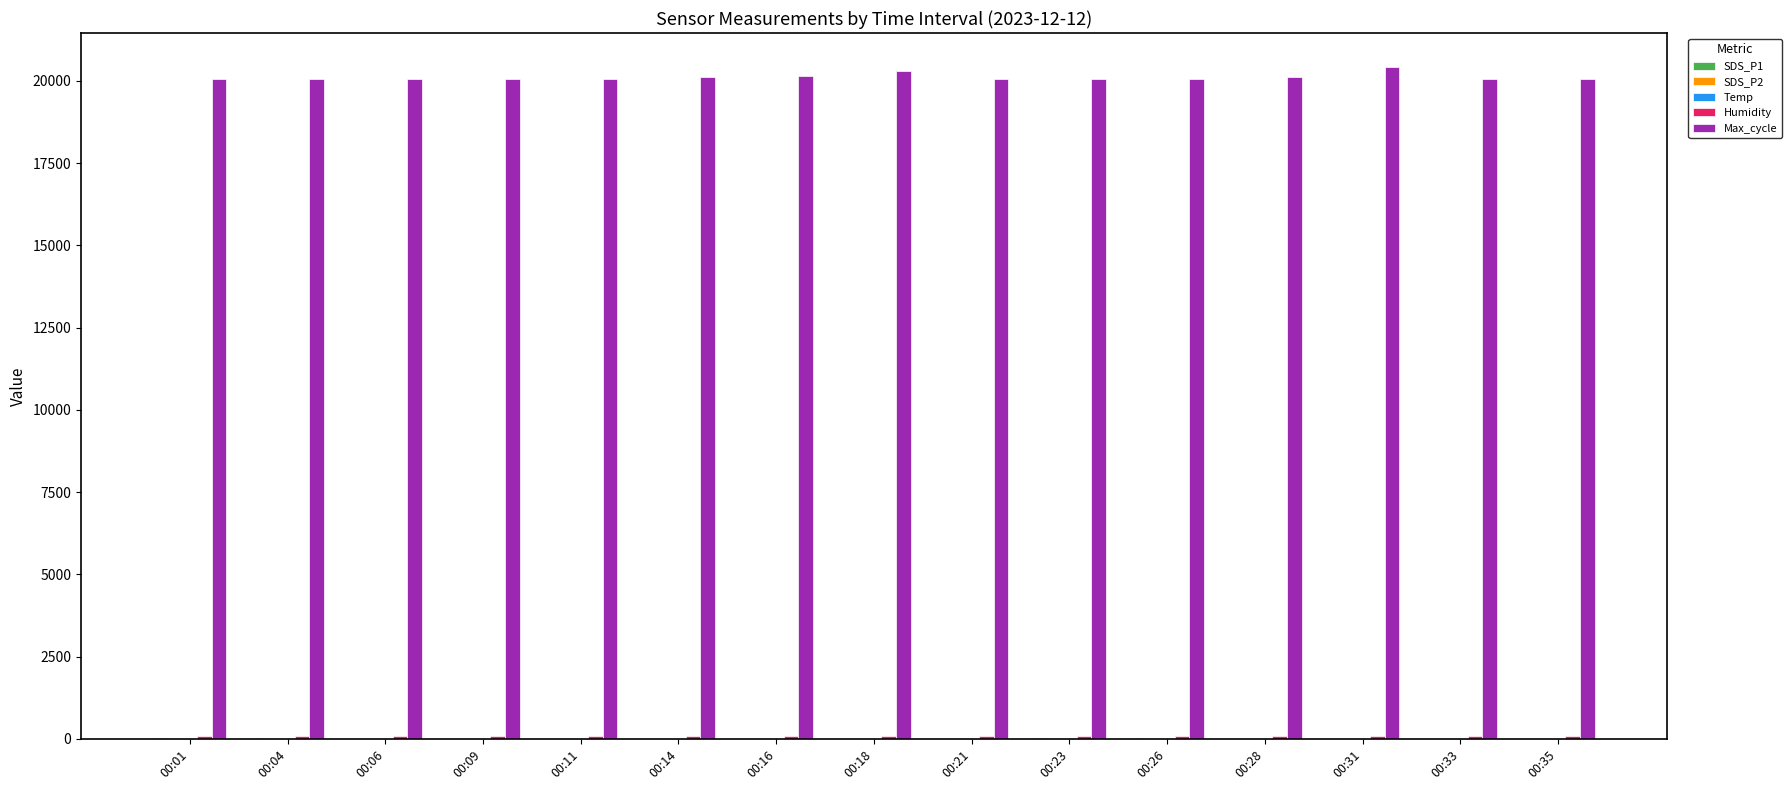

How many groups of bars are there?

15